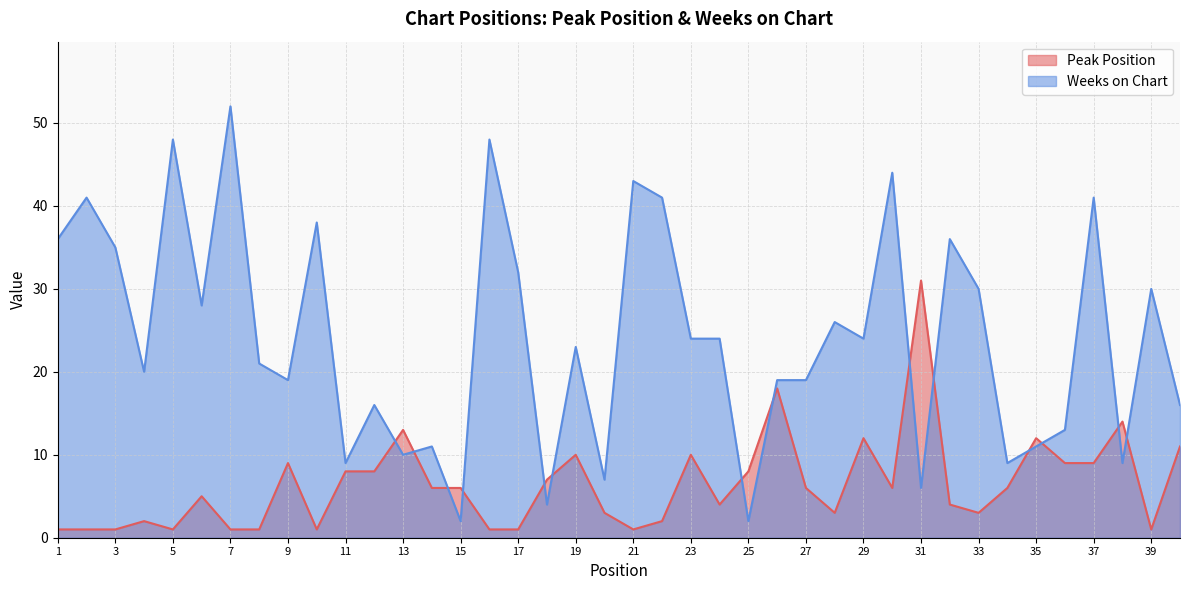

Which category has the highest value across all series?

7